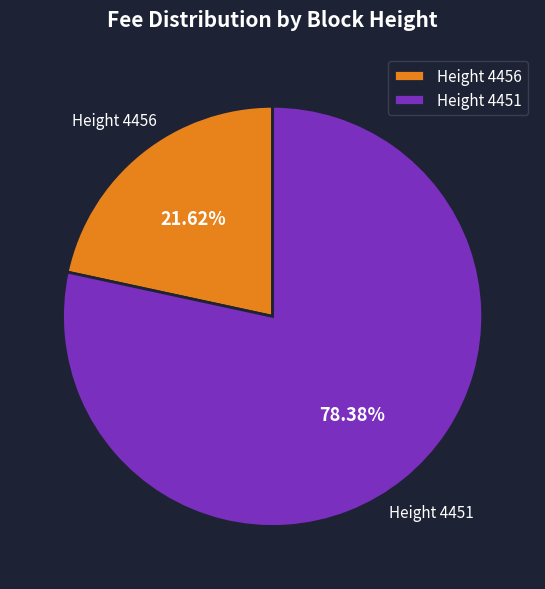

Is the sum of Height 4451 and Height 4456 greater than half?

Yes